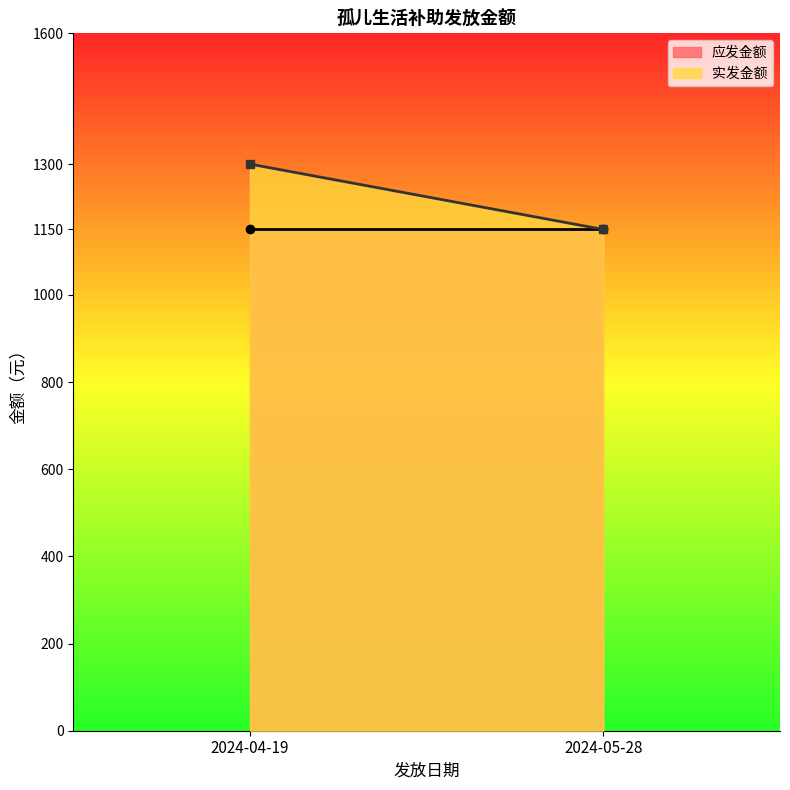

Is it true that 实发金额_line equals 312 at 2024-04-19?

False